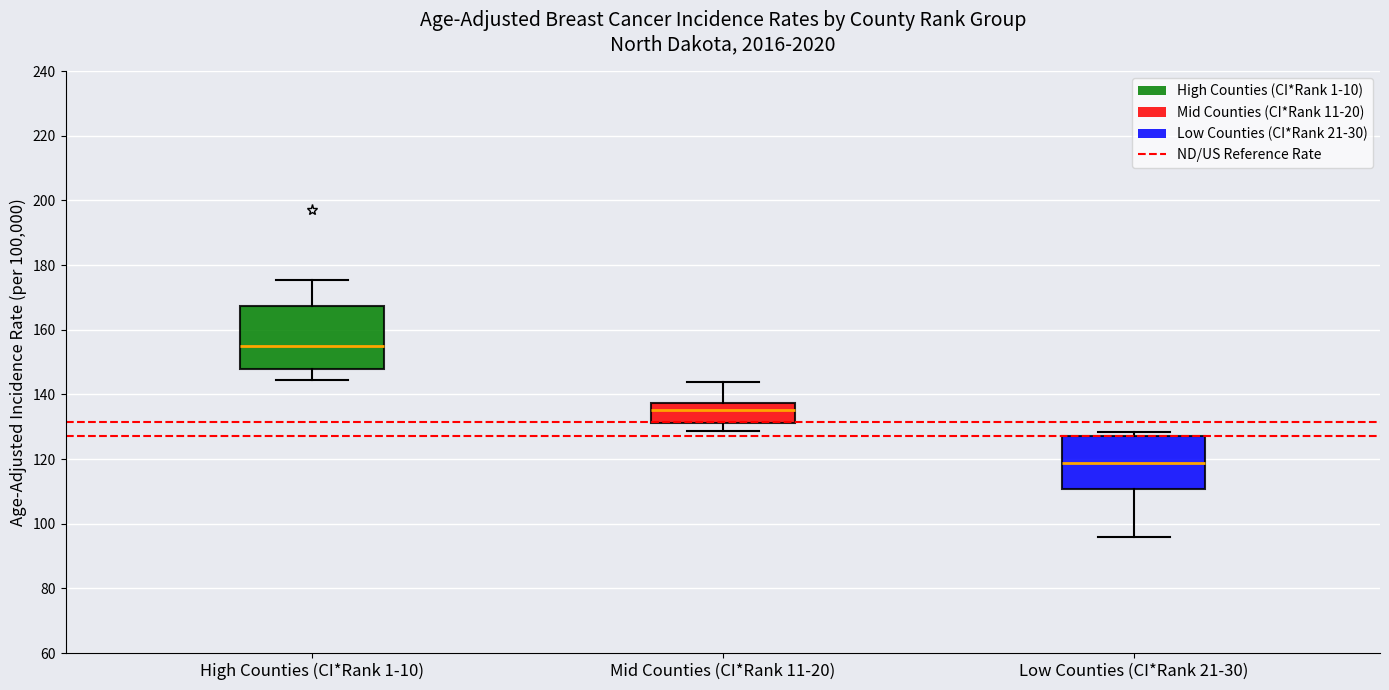

Where does the lower whisker of the box for Low Counties (CI*Rank 21-30) end on the y-axis? The values are not printed on the chart, so give them approximately, as read against the axis.

96